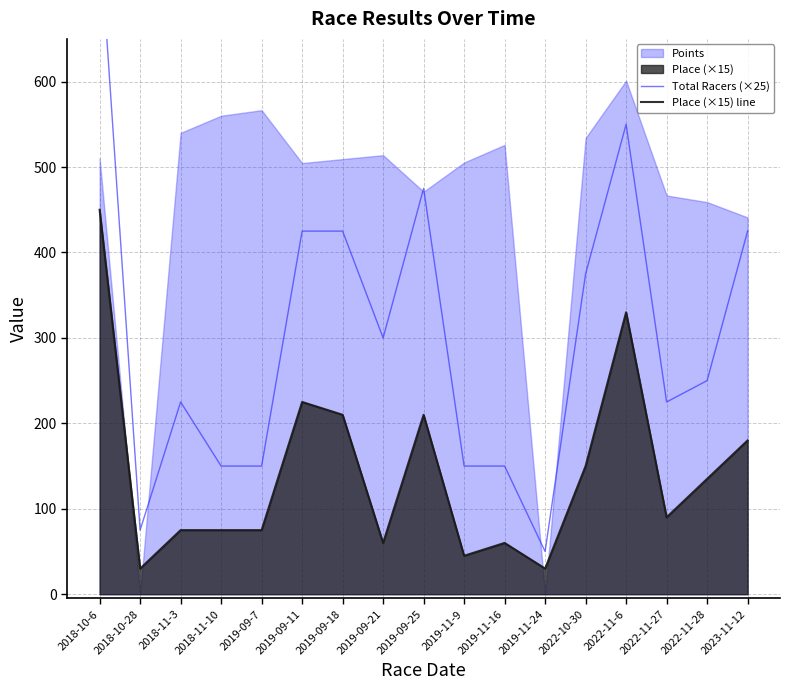

At which label does Place (×15) line reach its peak?

2018-10-6